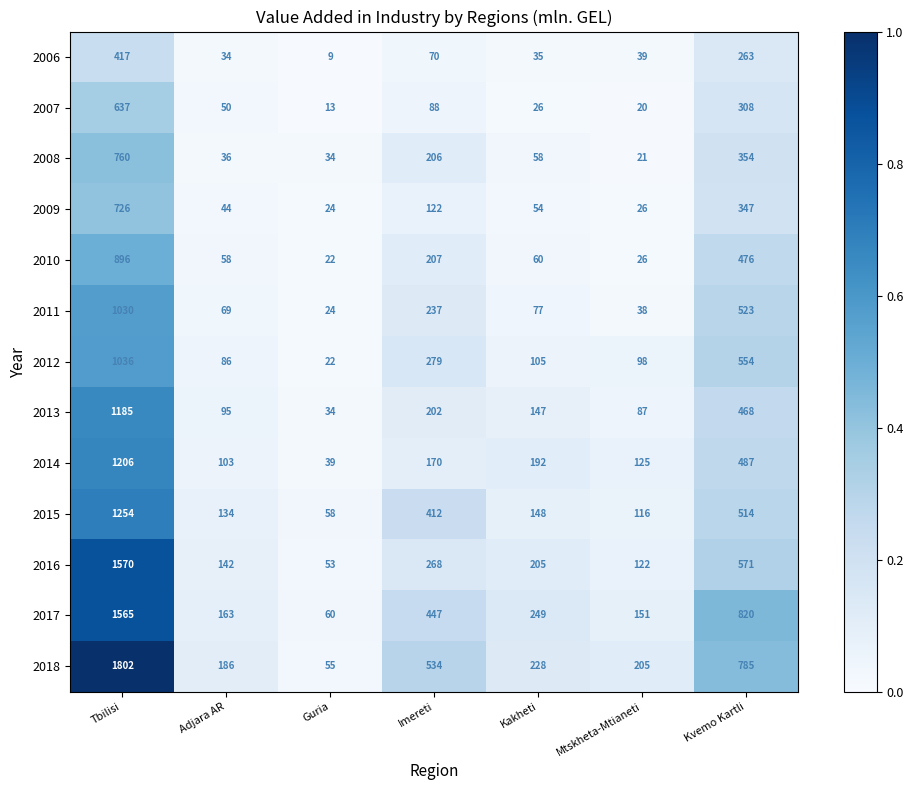

How many distinct data groups are displayed?

13